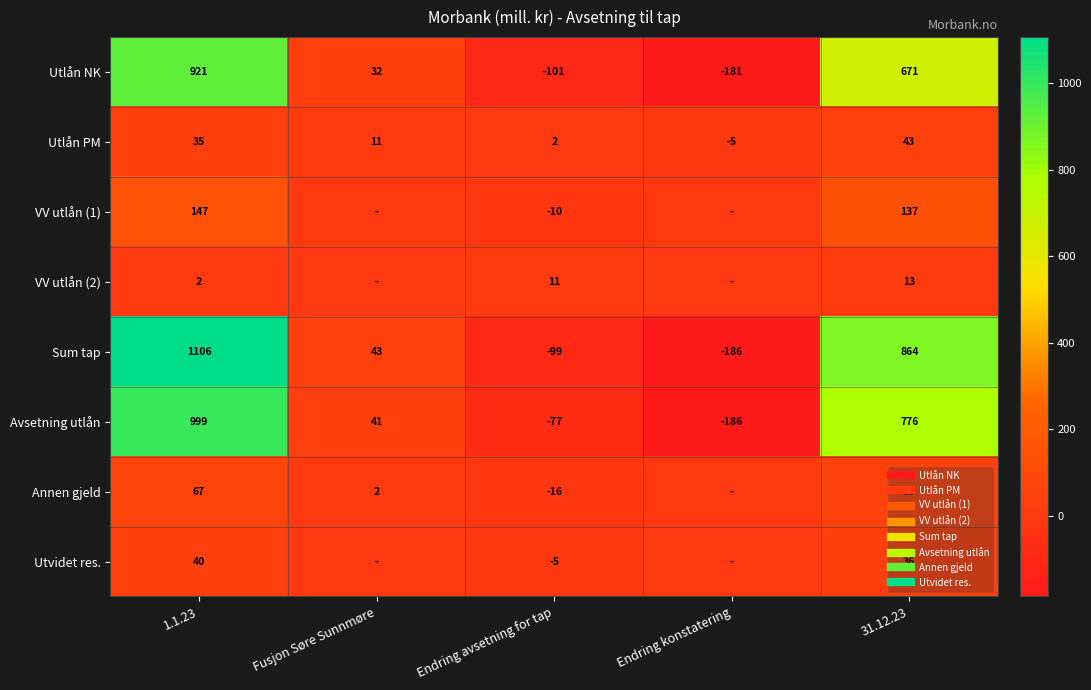

At which category is the sum across all series the highest?

1.1.23